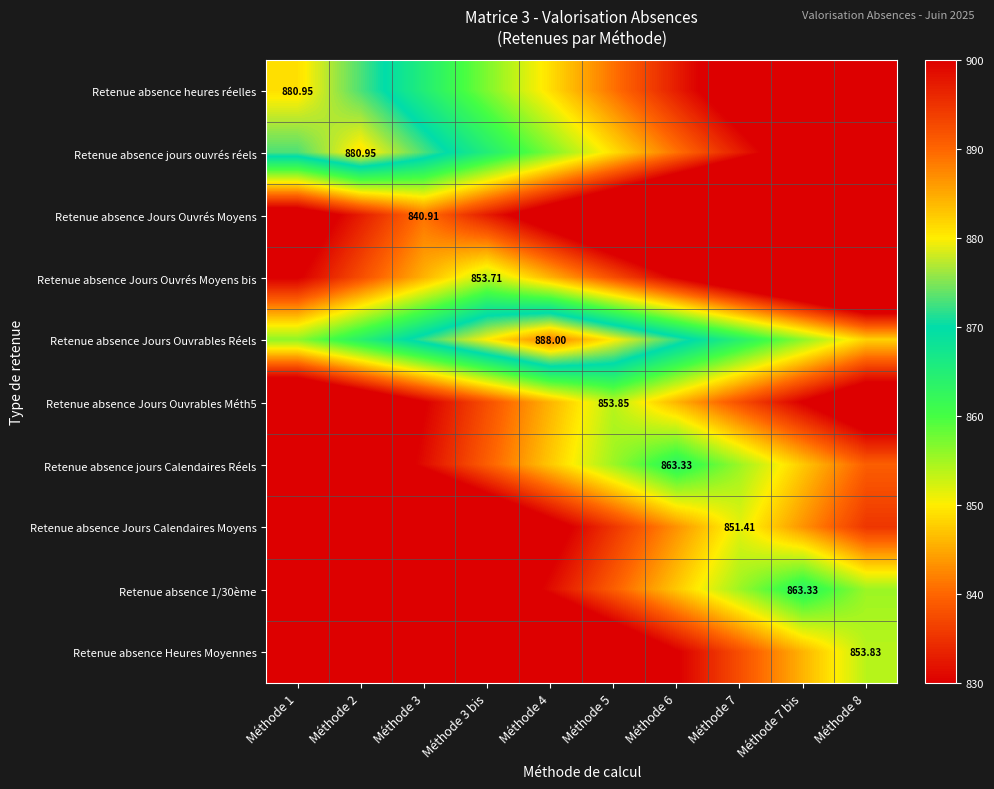

At how many categories does at least one series exceed 839?

10